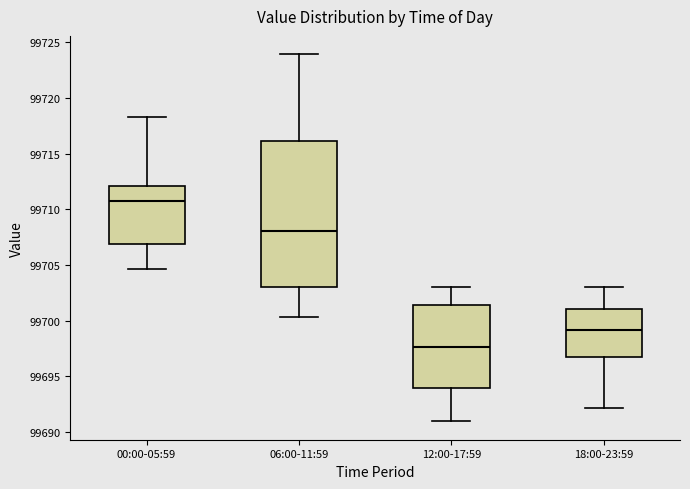

Which box is the tallest, from its lower edge to its upper edge?

06:00-11:59